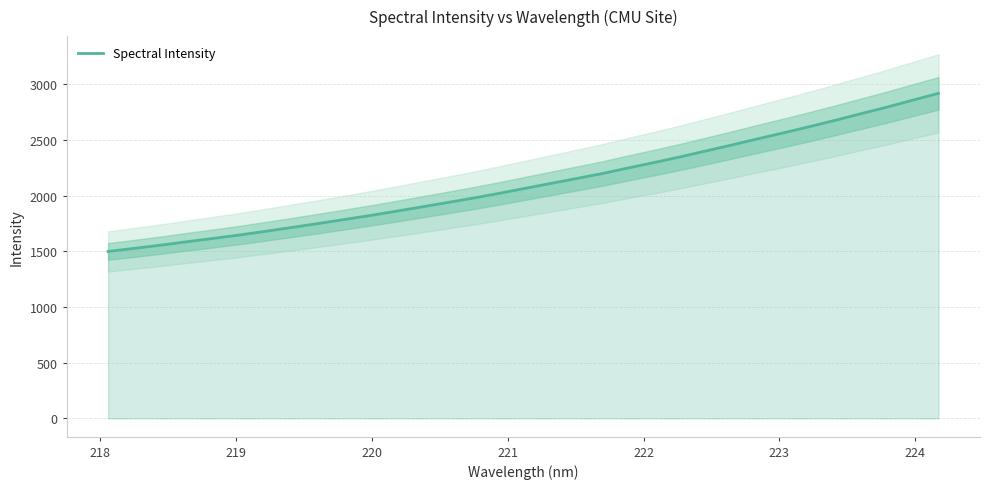

What is the highest value of the Spectral Intensity series?

2918.7